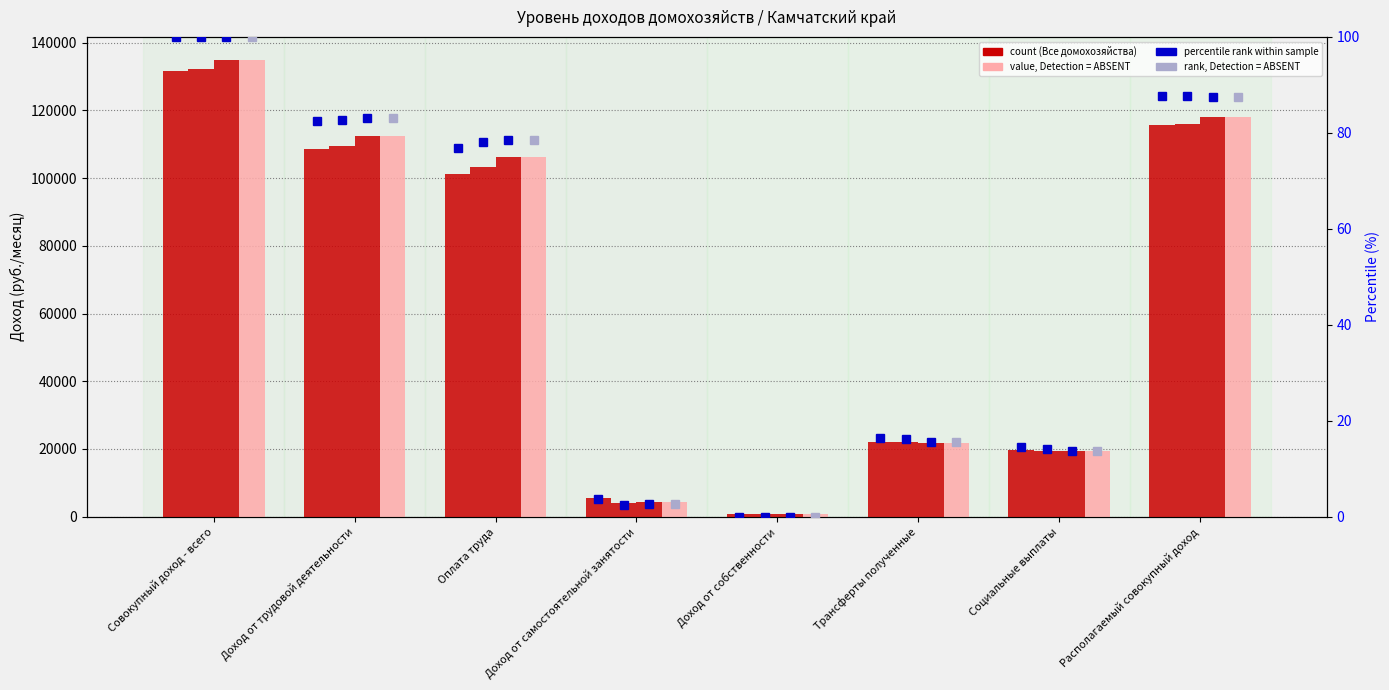

Where is На предприятиях nearest to the value 67889?

Оплата труда